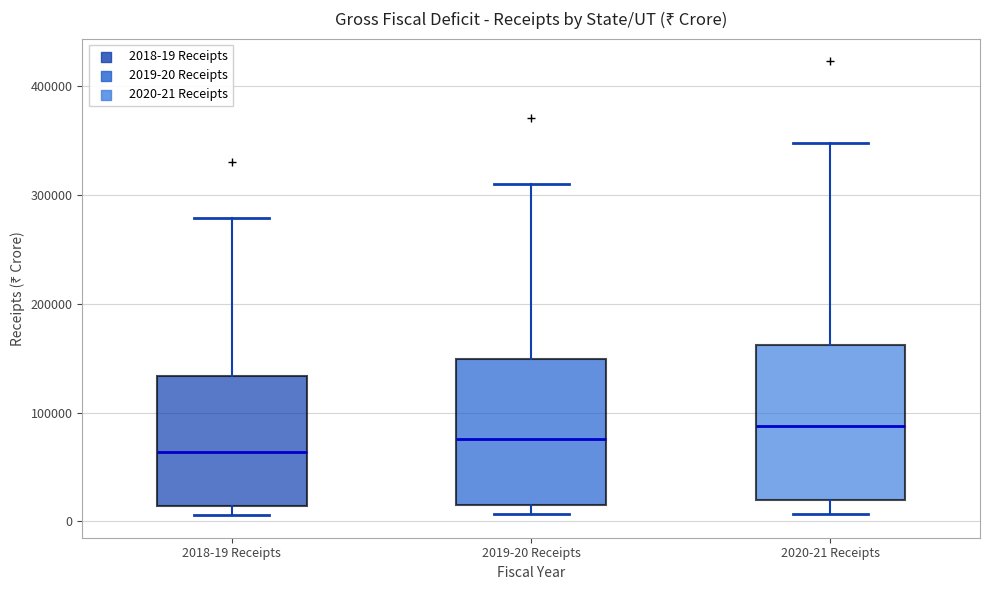

Reading left to right, read every box against the y-axis: the position of its median line, the range the box covers, and the ends of its whiskers. The values are not printed on the chart, so give them approximately, as read against the axis.

2018-19 Receipts: median 60000, box 10000 to 130000, whiskers 10000 (just below the box's lower edge) to 280000
2019-20 Receipts: median 80000, box 20000 to 150000, whiskers 10000 to 310000
2020-21 Receipts: median 90000, box 20000 to 160000, whiskers 10000 to 350000